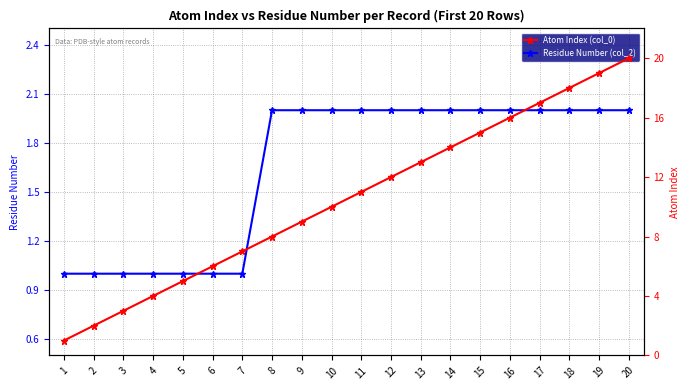

Is this an area chart (filled region under the line)?

No